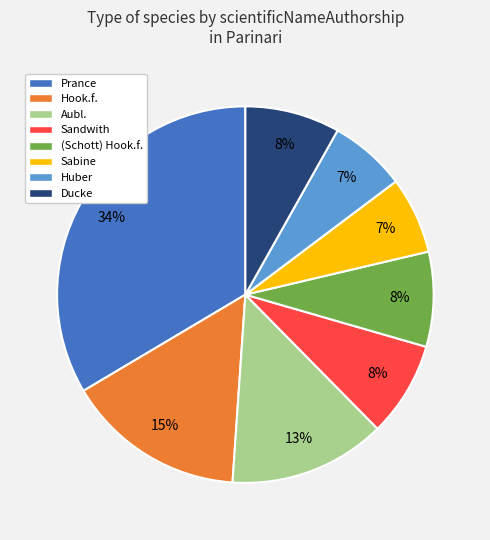

Count the number of slices in the pie.

8